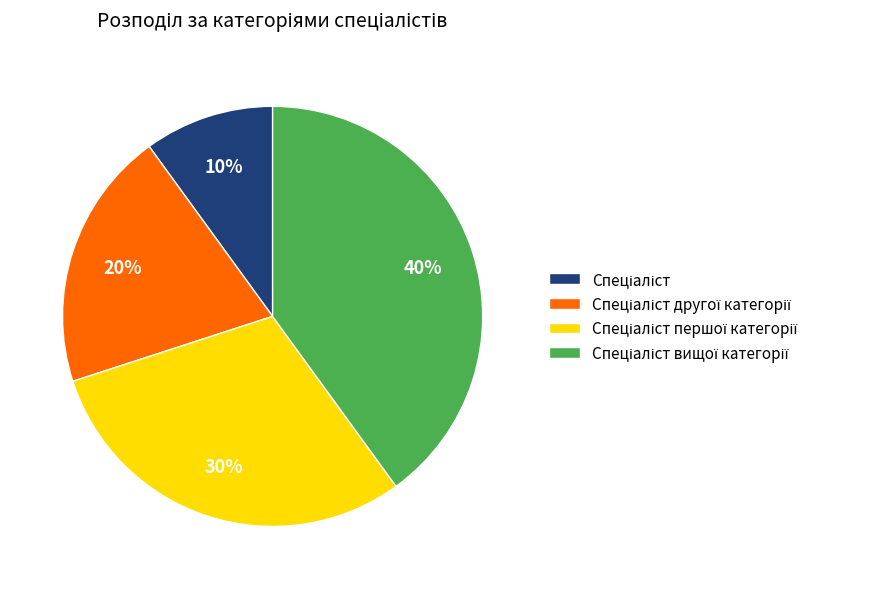

To the nearest percent, what is the difference between the largest and smallest slice percentages?

30%